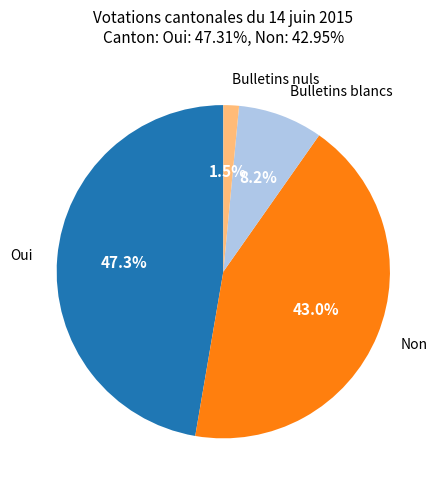

Is it true that Bulletins blancs is 15% of the pie?

False